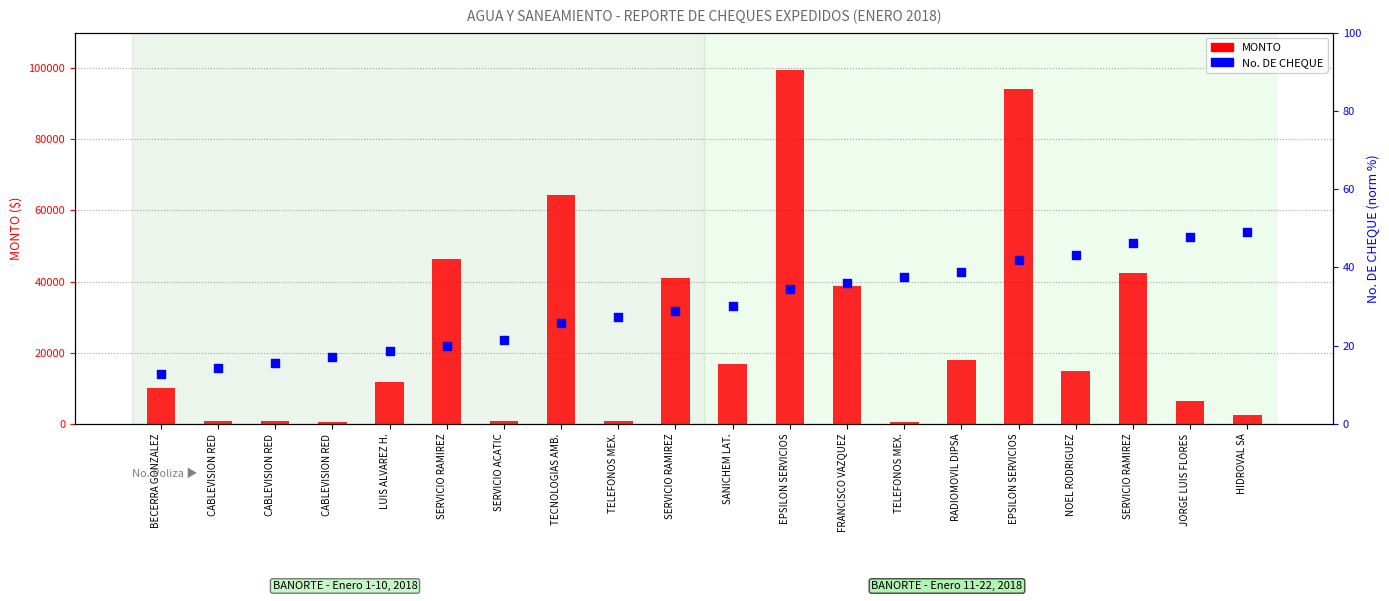

What are all the series names shown in the legend?

MONTO, No. DE CHEQUE